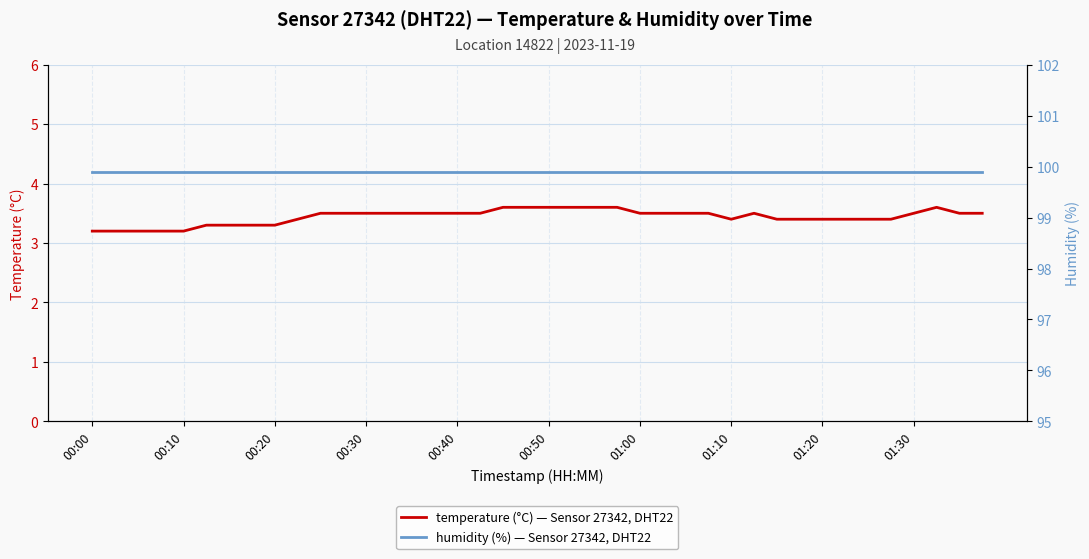

The temperature (°C) — Sensor 27342, DHT22 series shows 1.3 at 17. True or false?

False